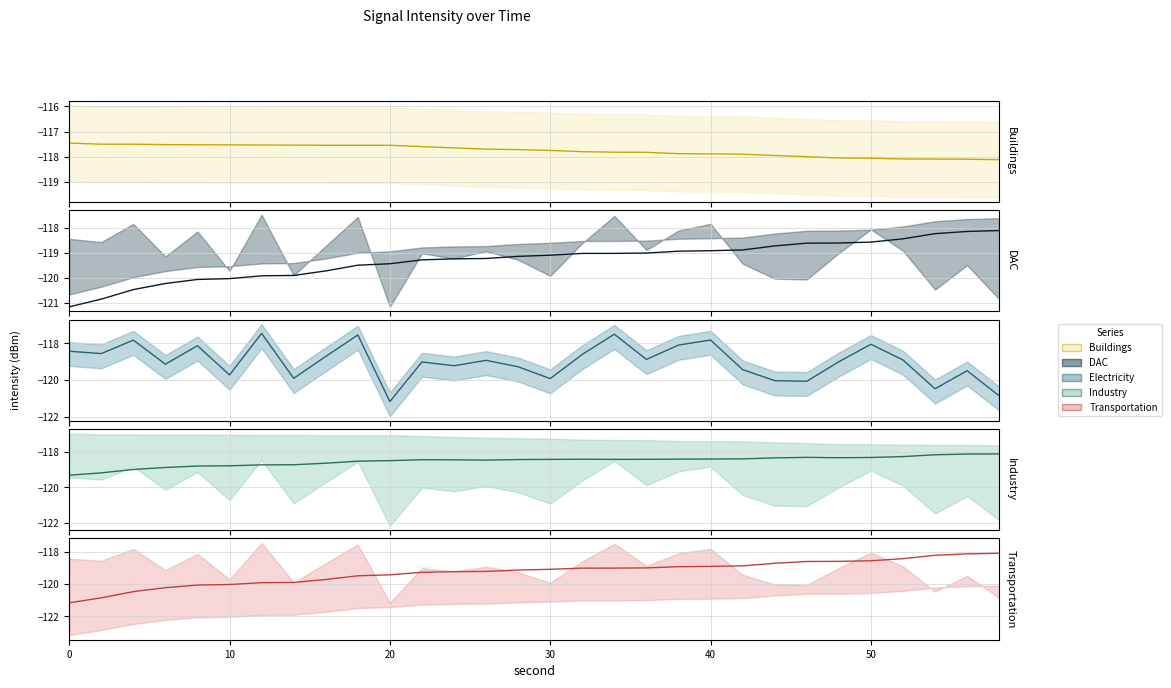

What is the smallest value displayed?

-121.2